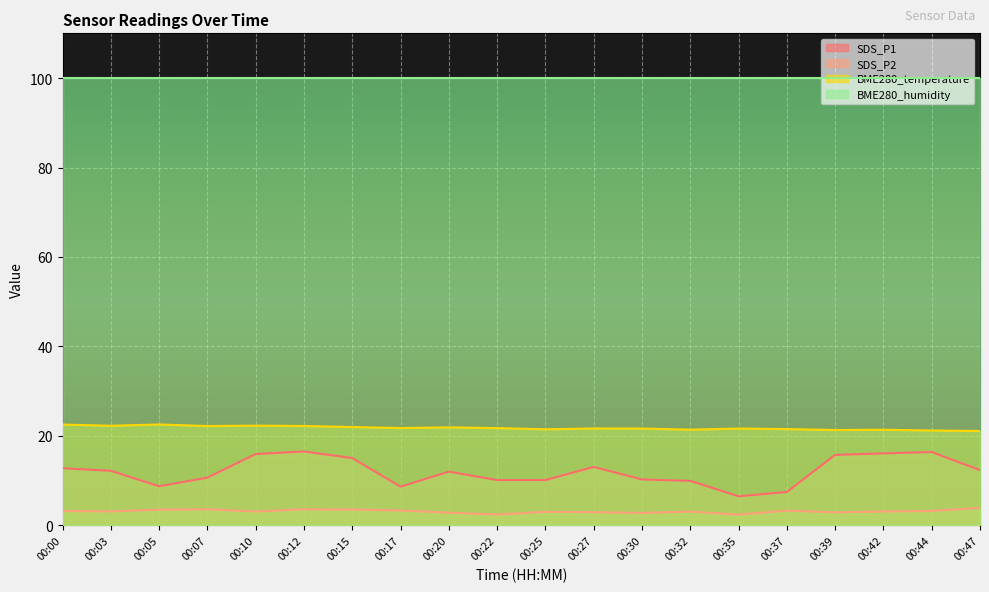

Rank the series by their maximum value, from highest to lowest.

BME280_humidity, BME280_temperature, SDS_P1, SDS_P2